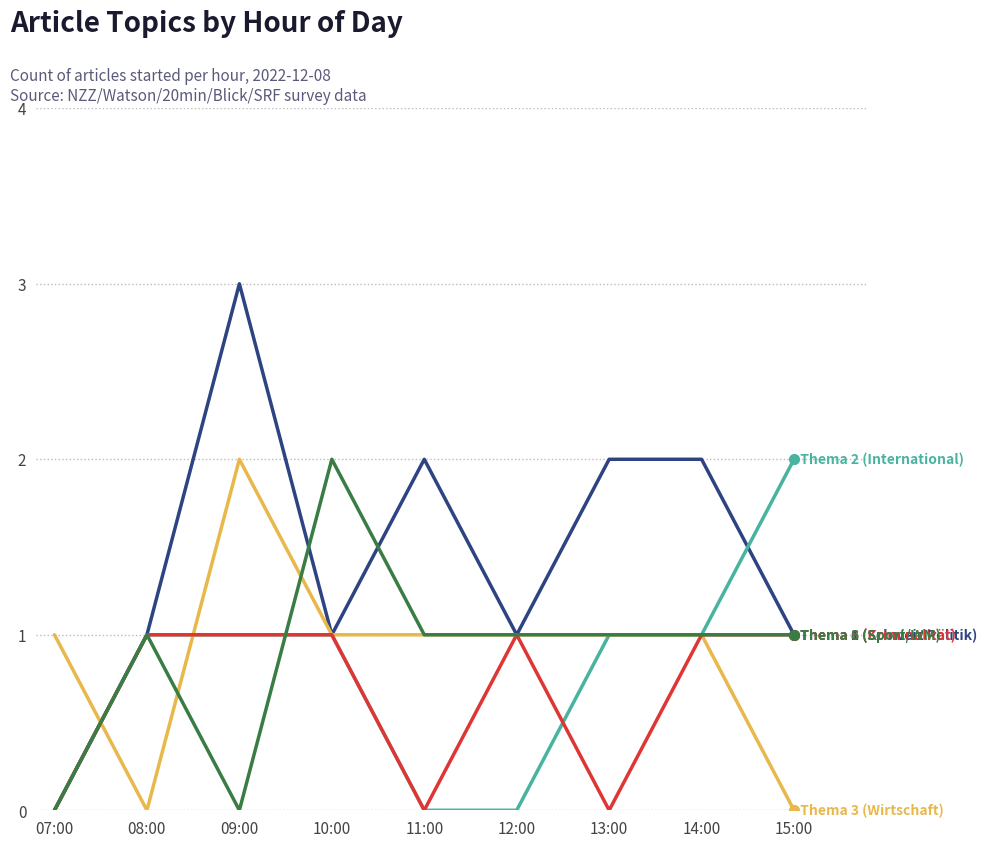

What is the greatest value displayed?

3